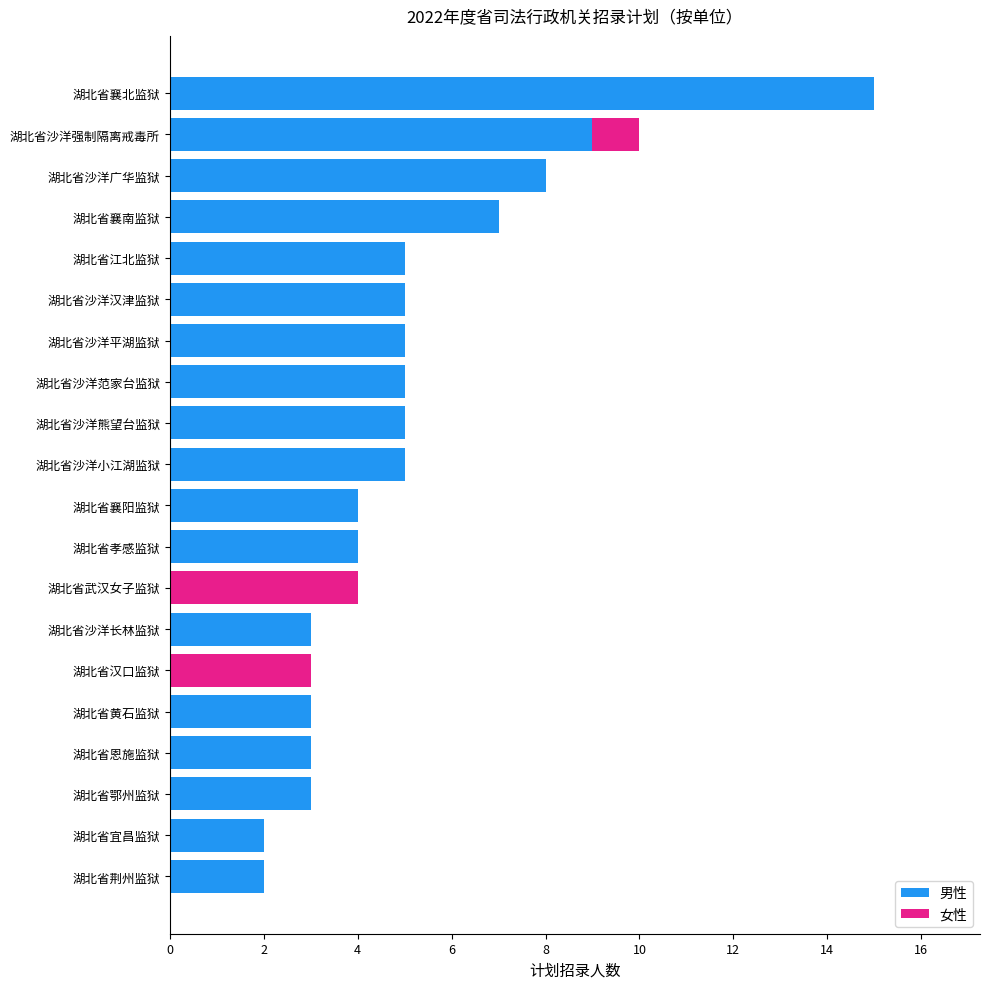

How many data points does each series have?

20